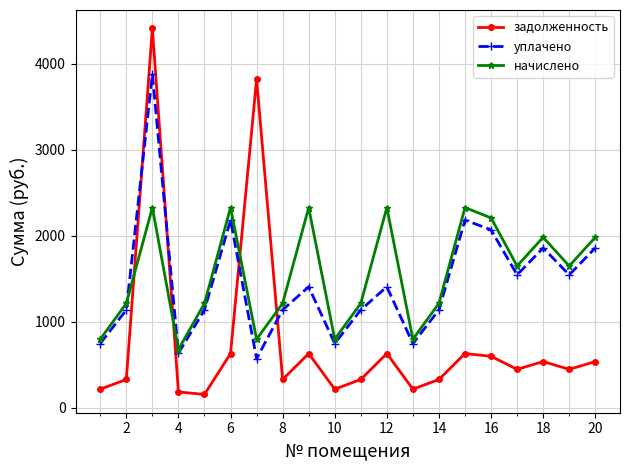

Rank the series by their maximum value, from highest to lowest.

задолженность, уплачено, начислено